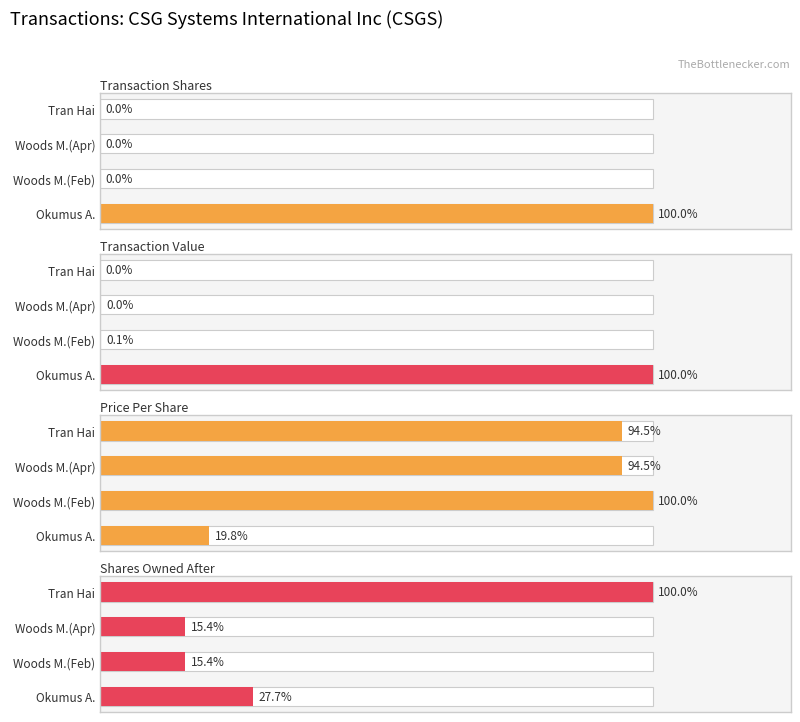

At how many categories does at least one series exceed 15099?

4